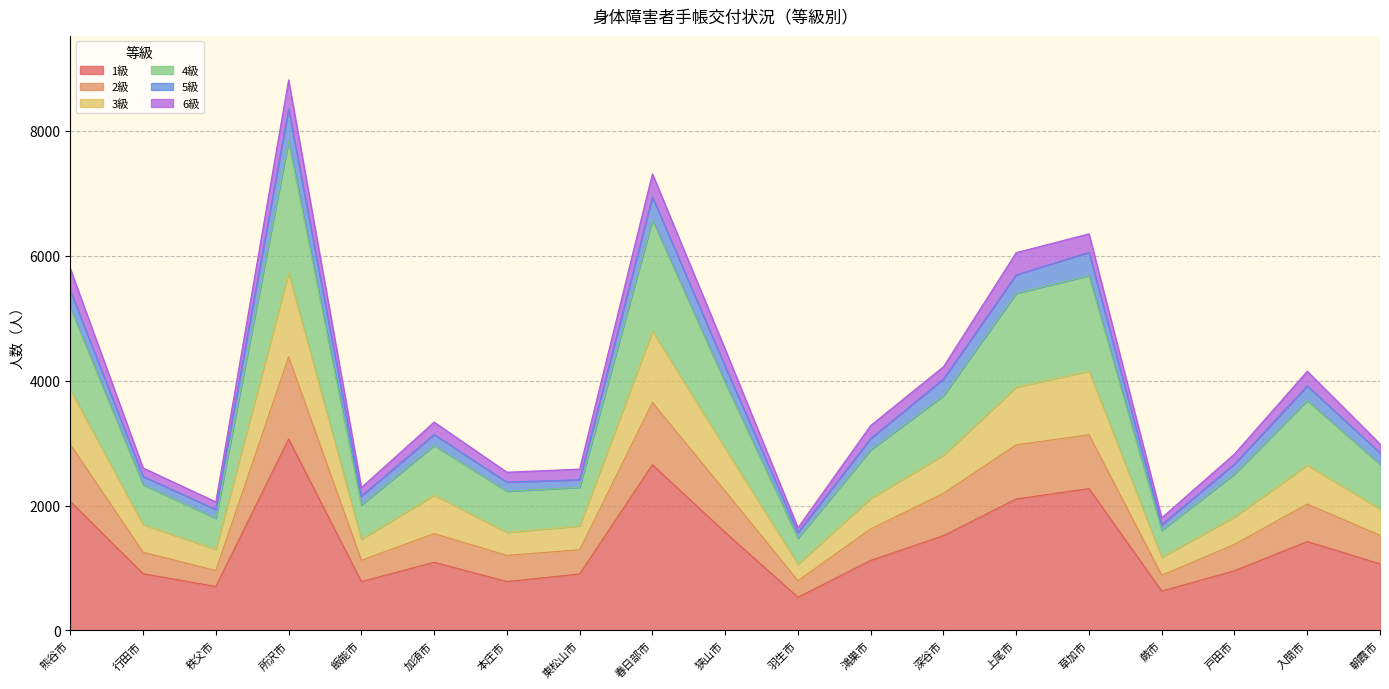

The value of 1級 at 所沢市 is 3067. True or false?

True